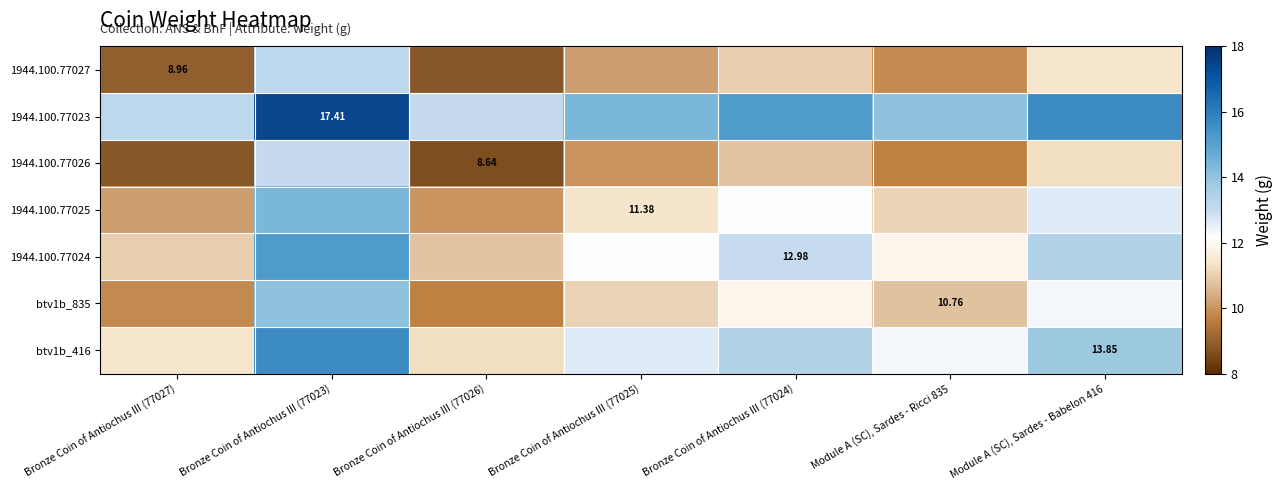

Where is 1944.100.77025 nearest to the value 12?

Bronze Coin of Antiochus III (77024)